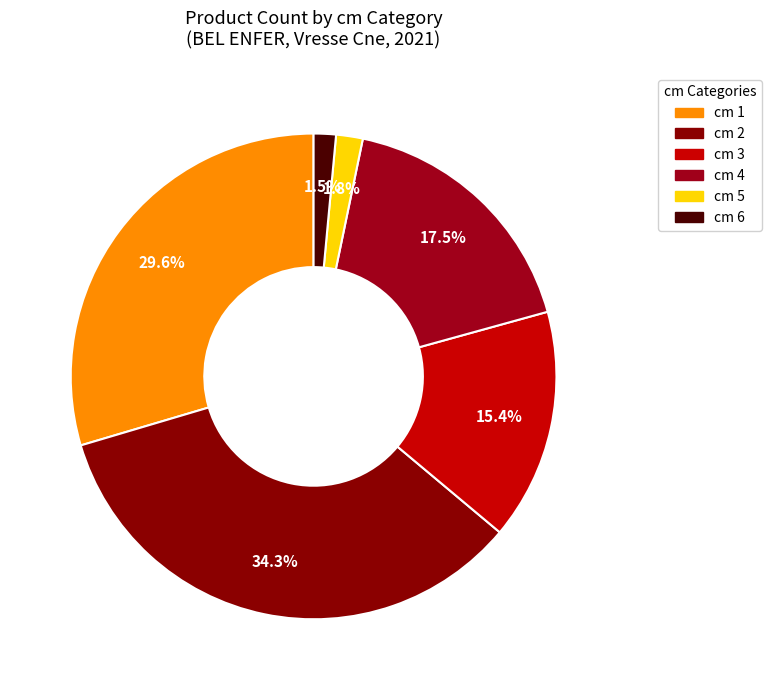

What is the smallest slice in the pie chart?

6